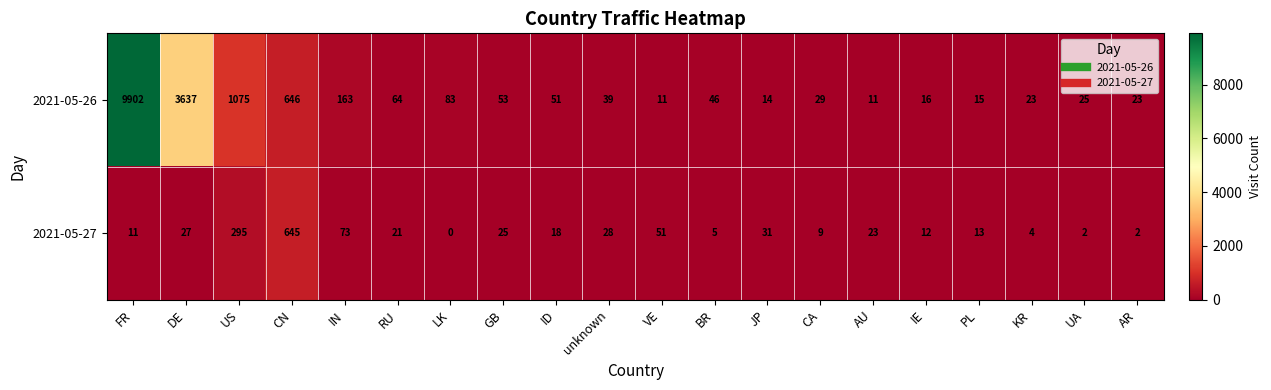

Which series has the largest total across all categories?

2021-05-26